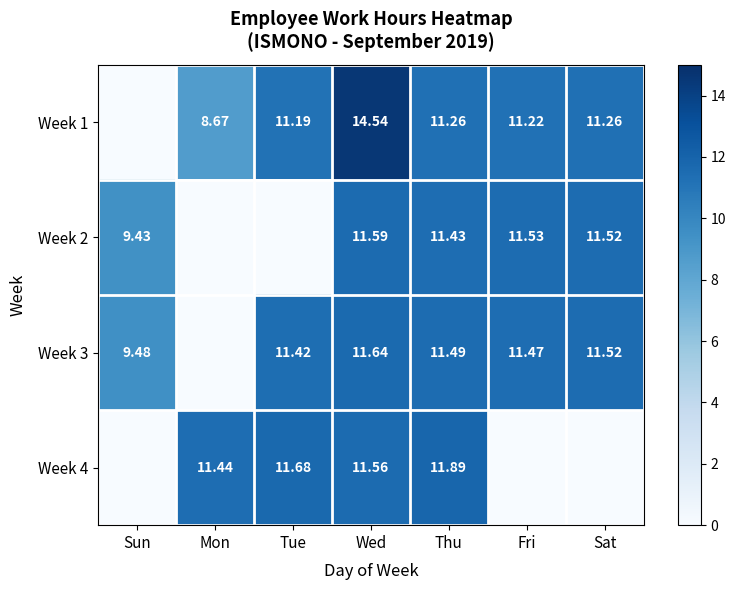

Is the value of Week 1 at Fri greater than the value of Week 2 at Fri?

No